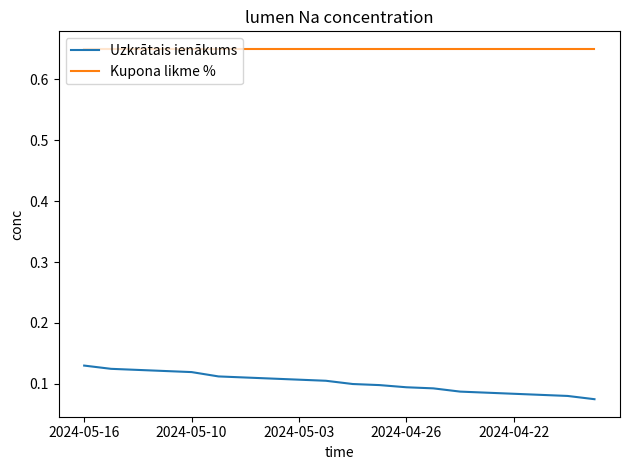

How many series are shown in this chart?

2